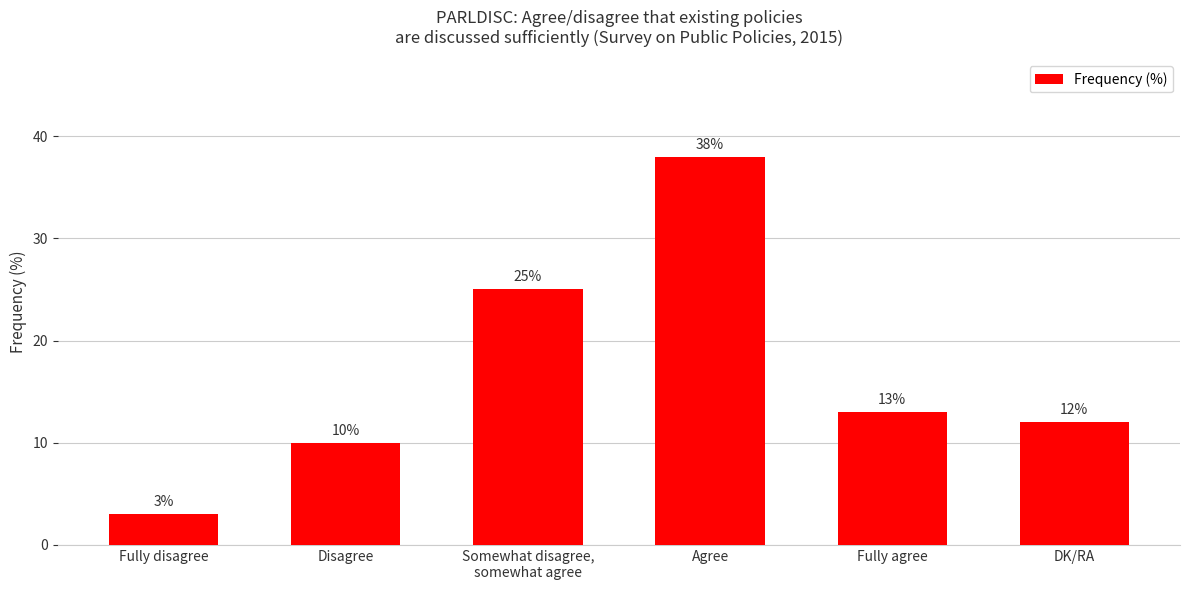

Reading left to right, extract all data points from this chart.

3	10	25	38	13	12